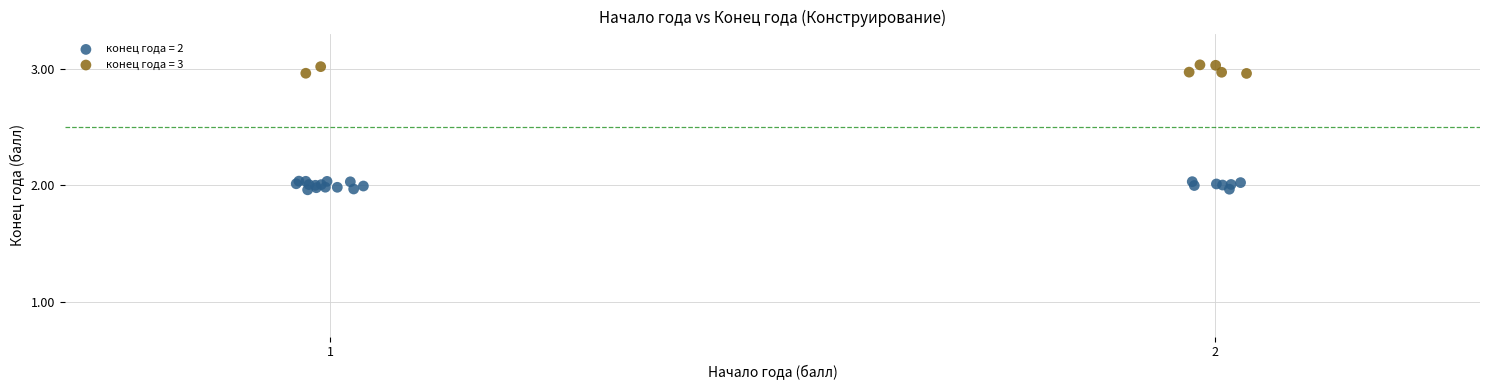

Which series reaches the minimum Y coordinate?

конец года = 2